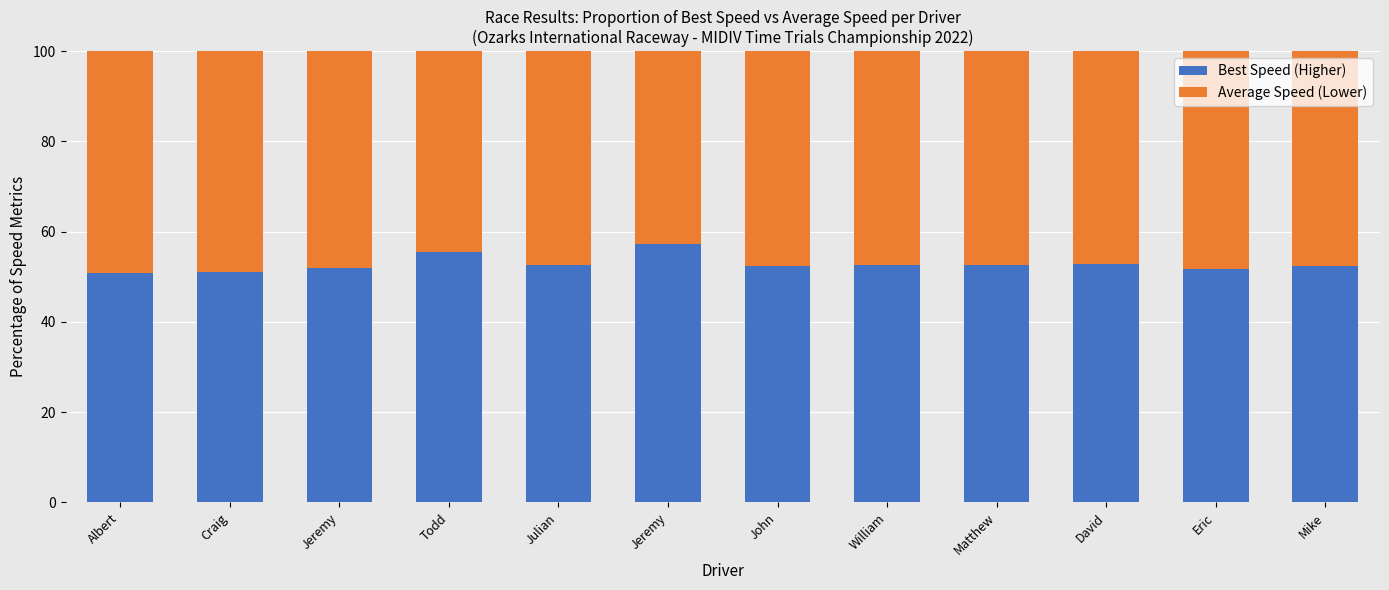

How many categories are shown in the chart?

12